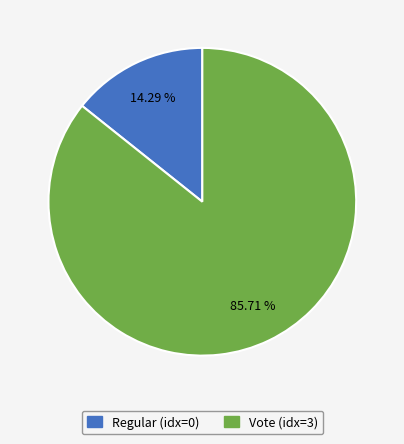

Which slice represents more than half of the pie?

Vote